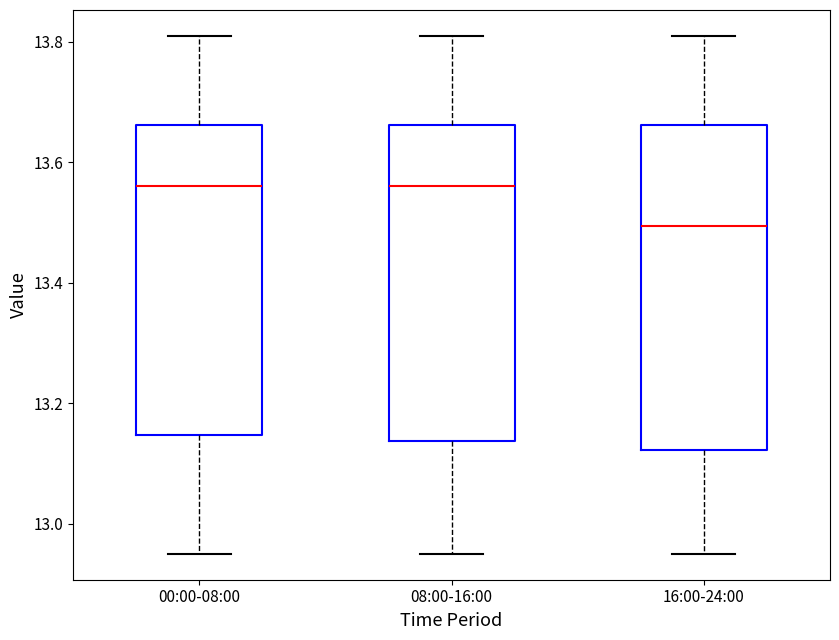

Reading left to right, read every box against the y-axis: the position of its median line, the range the box covers, and the ends of its whiskers. The values are not printed on the chart, so give them approximately, as read against the axis.

00:00-08:00: median 13.56, box 13.14 to 13.66, whiskers 12.96 to 13.82
08:00-16:00: median 13.56, box 13.14 to 13.66, whiskers 12.96 to 13.82
16:00-24:00: median 13.50, box 13.12 to 13.66, whiskers 12.96 to 13.82